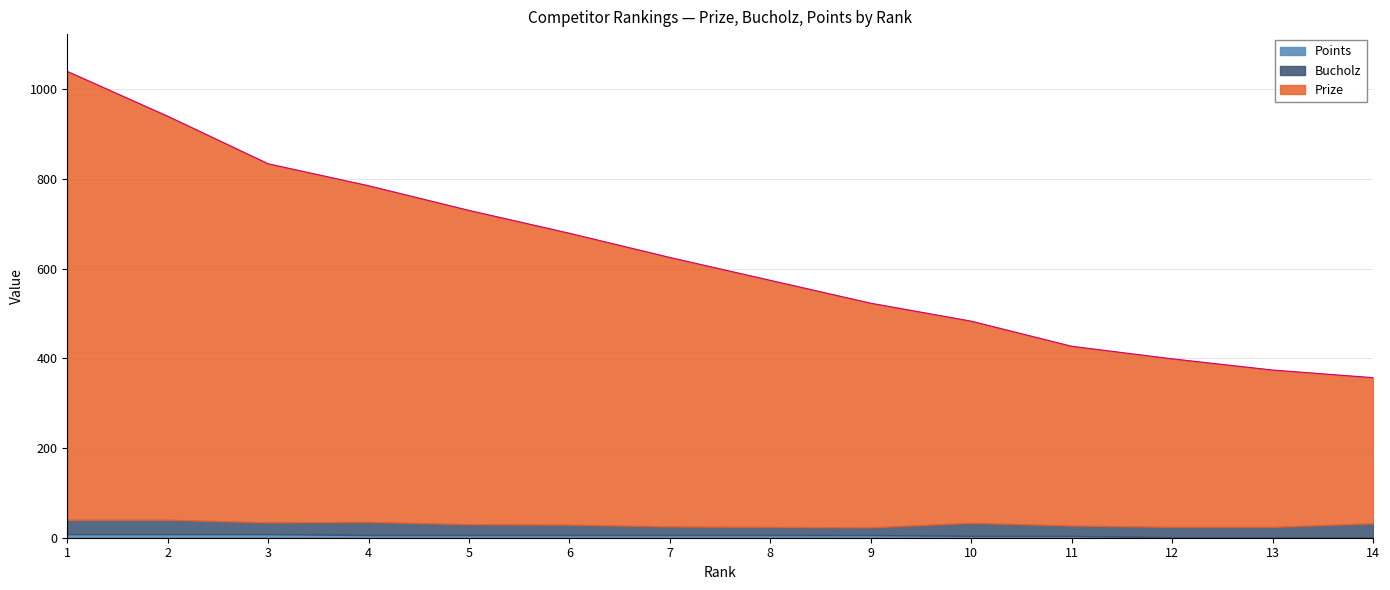

Rank the series at 7 from highest to lowest value.

Prize, Bucholz, Points